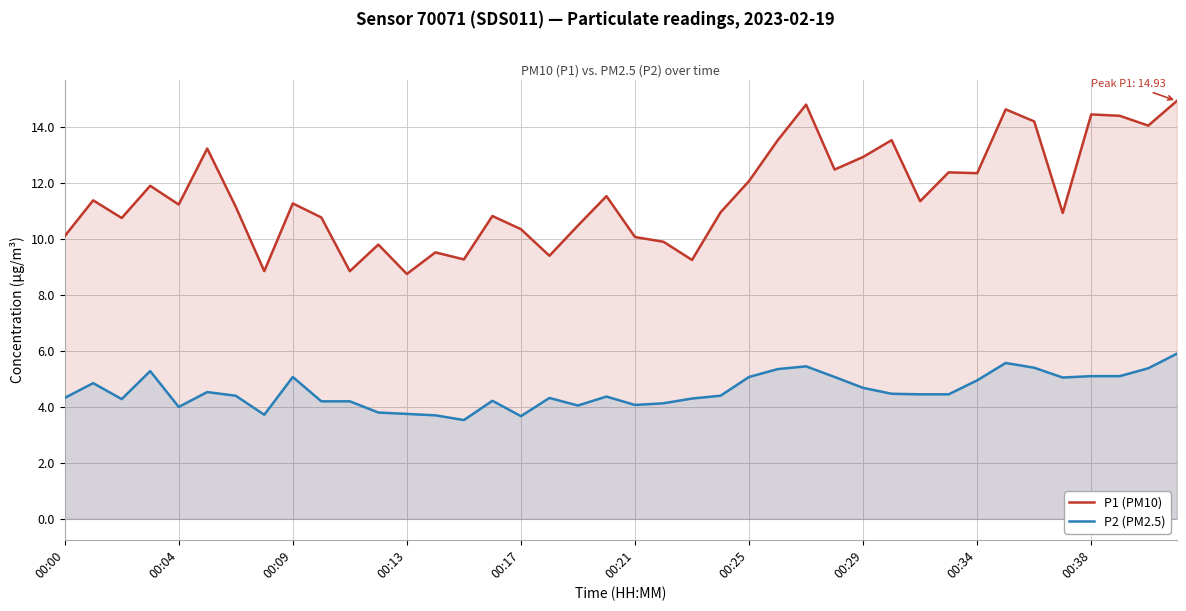

Which series changed the most between 22 and 39?

P1 (PM10)